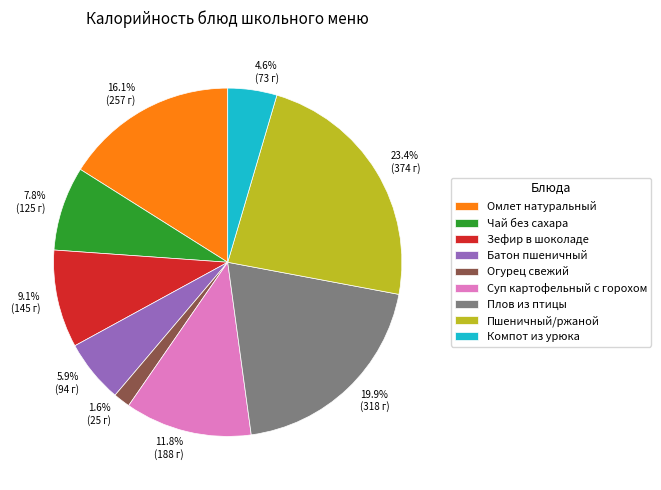

What percentage is the Суп картофельный с горохом slice, to the nearest percent?

12%